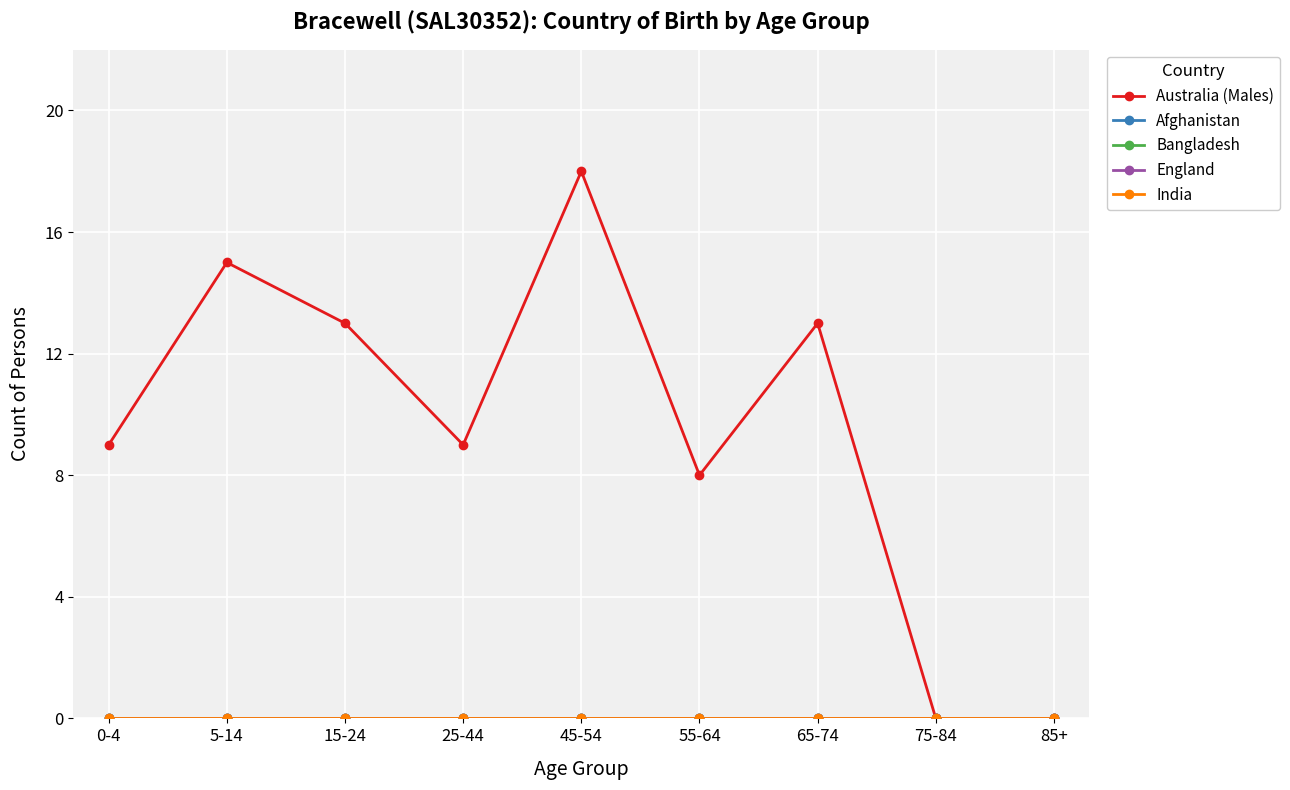

Where is Australia (Males) nearest to the value 9?

0-4